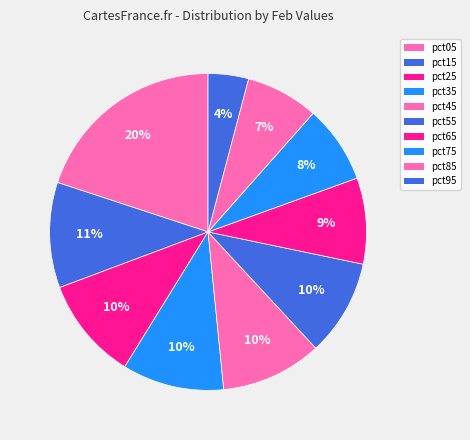

To the nearest percent, what percentage of the pie is pct85?

7%